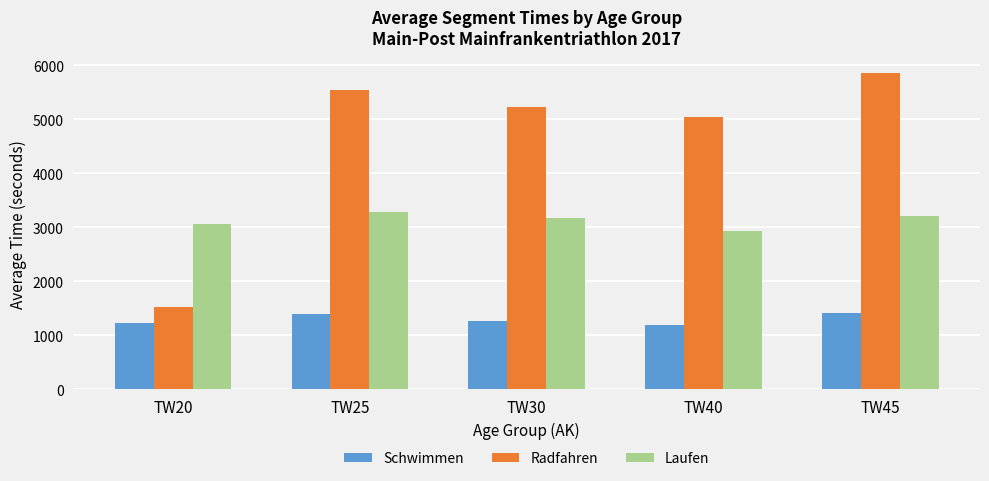

Where does the Laufen series first go above 3167?

TW25